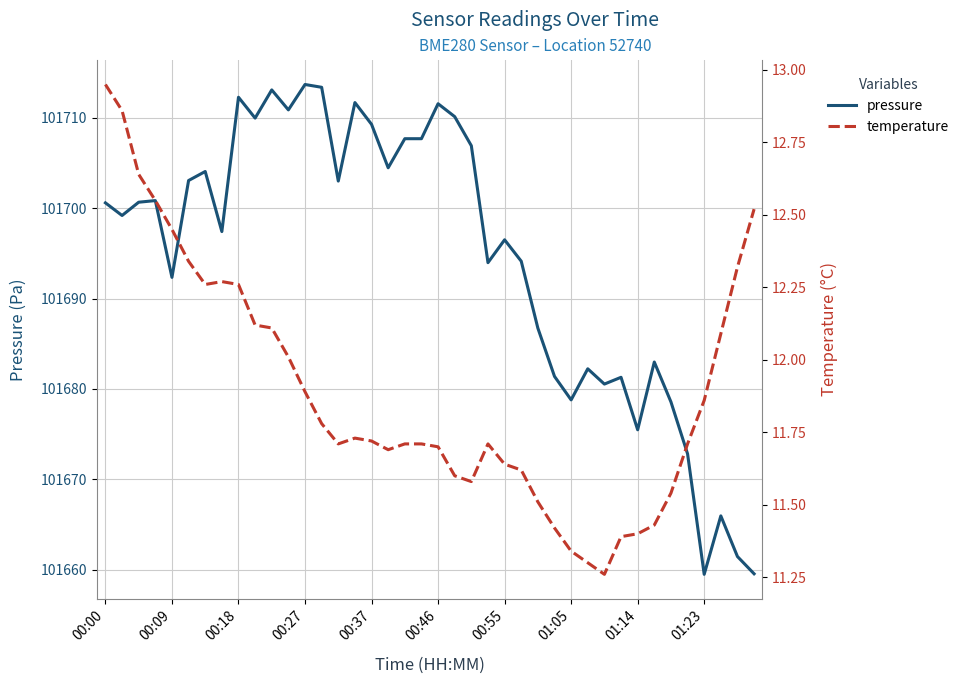

True or false: pressure and temperature cross at least once.

False